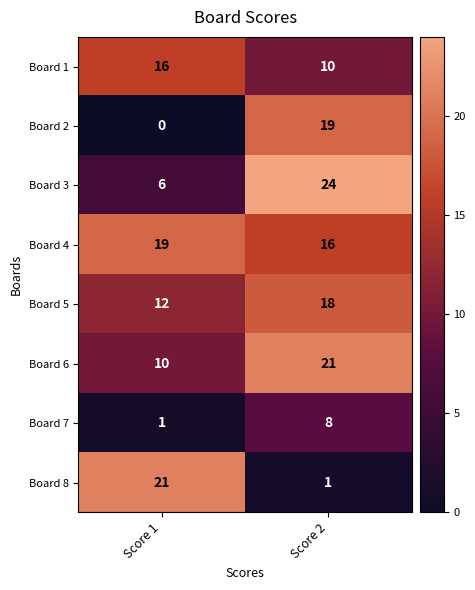

What value does the Board 5 series have at Score 2?

18